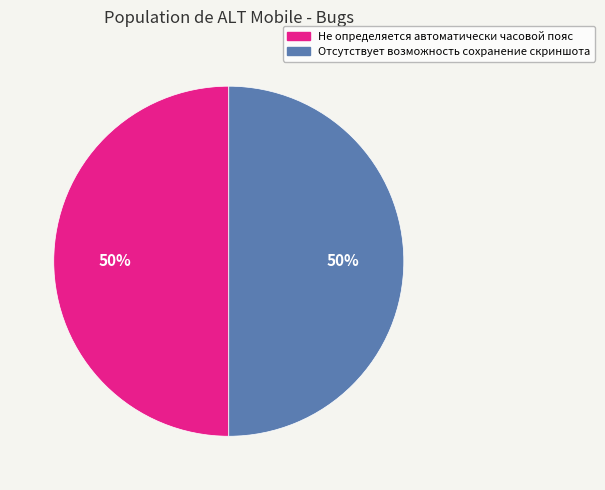

The Отсутствует возможность сохранение скриншота slice represents 63% of the pie. True or false?

False